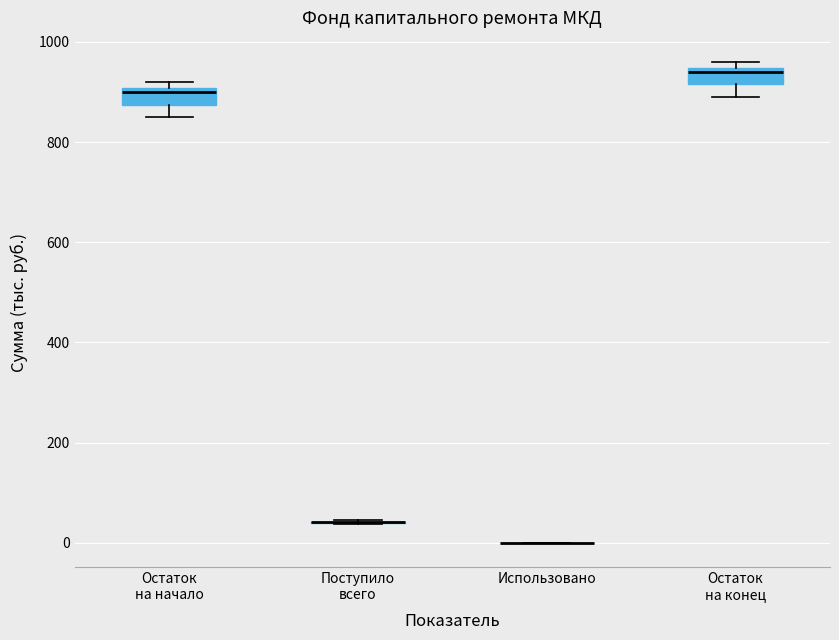

Reading left to right, transcribe this box plot: for each box, give where its median line is, the range the box spans, and where its two whiskers end, as read against the y-axis. The values are not printed on the chart, so give them approximately, as read against the axis.

Остаток на начало: median 900 (just below the box's upper edge), box 880 to 900, whiskers 860 to 920
Поступило всего: box collapsed to a line at 40, whiskers 40 to 40
Использовано: box collapsed to a line at 0, whiskers 0 to 0
Остаток на конец: median 940 (just below the box's upper edge), box 920 to 940, whiskers 900 to 960